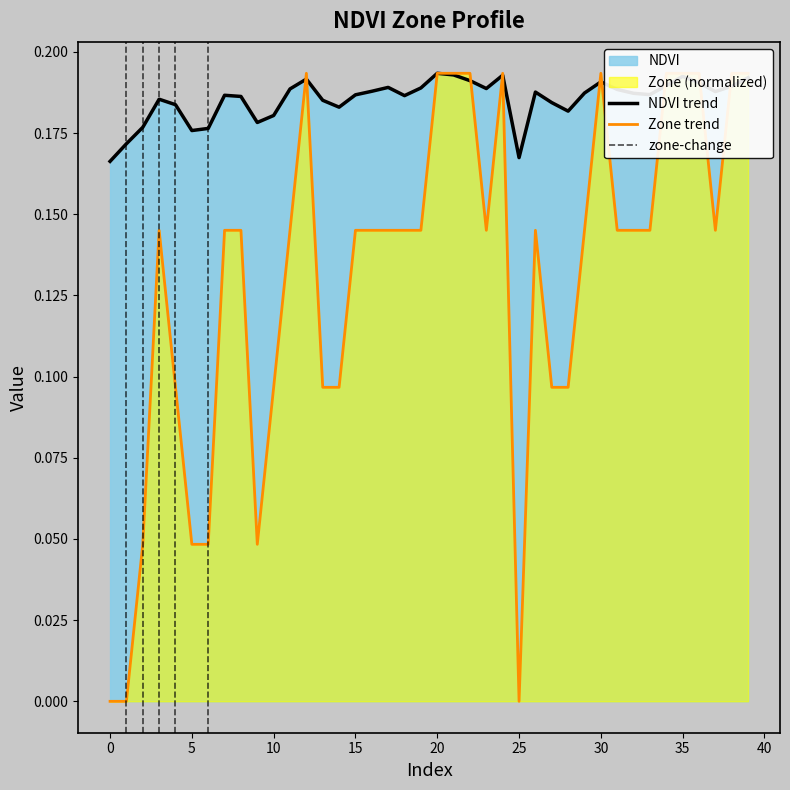

True or false: NDVI has a value of 0.2 at 9.

True